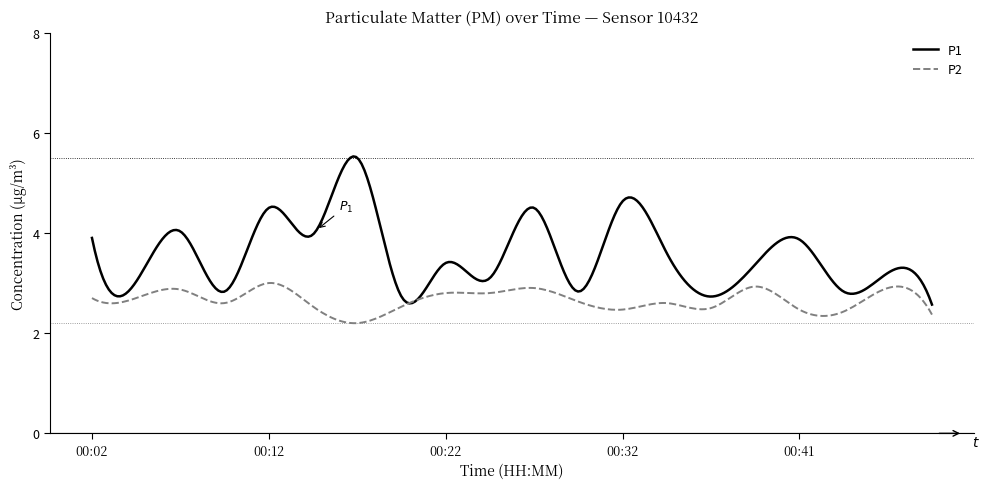

What is the greatest value displayed?

5.5